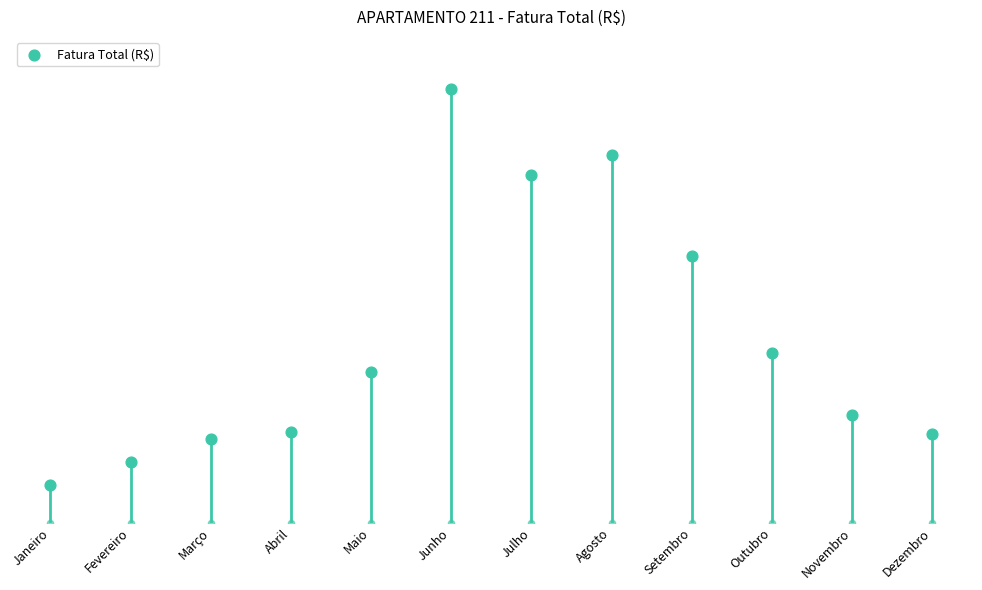

Between Fevereiro and Março, which is larger?

Março